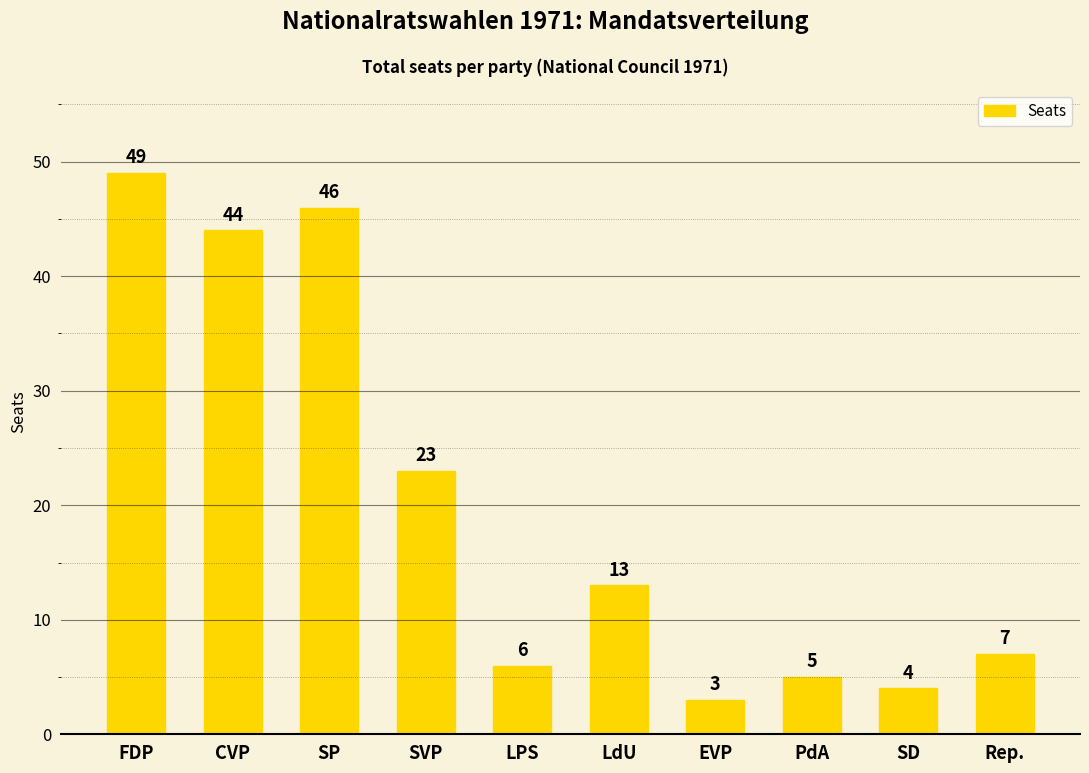

Rank the categories by value from lowest to highest.

EVP, SD, PdA, LPS, Rep., LdU, SVP, CVP, SP, FDP